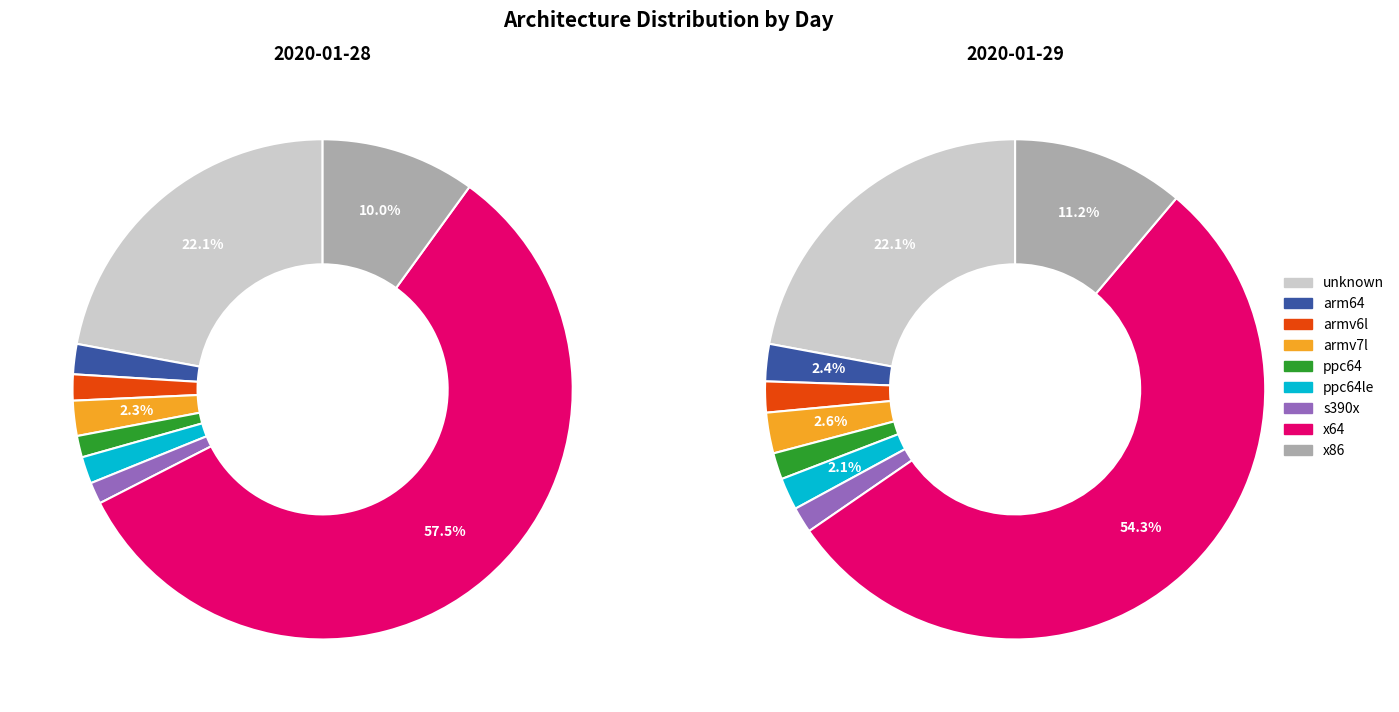

To the nearest percent, what portion does x64 represent?

58%